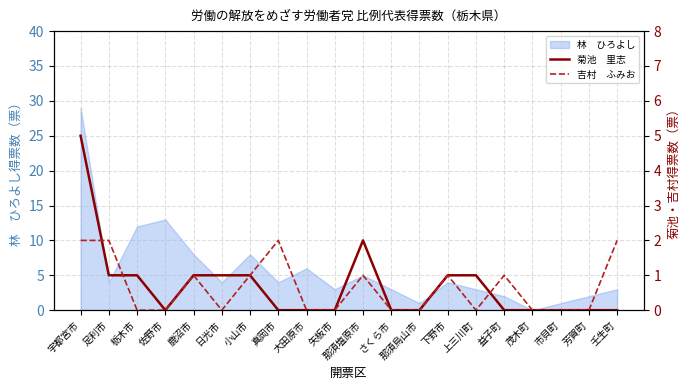

True or false: 吉村　ふみお has a value of 2 at 足利市.

True